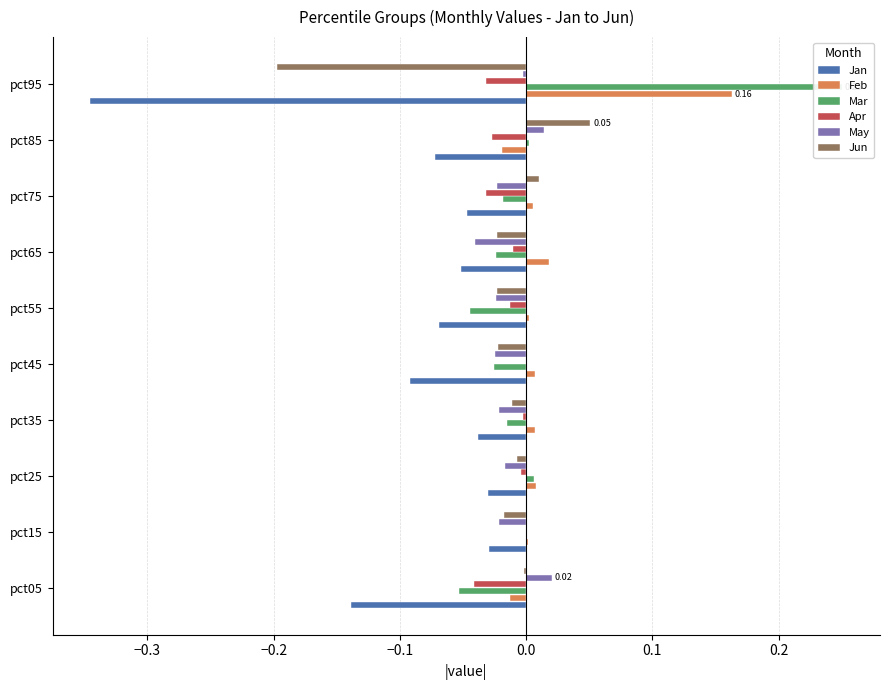

Which series has the largest total across all categories?

Feb